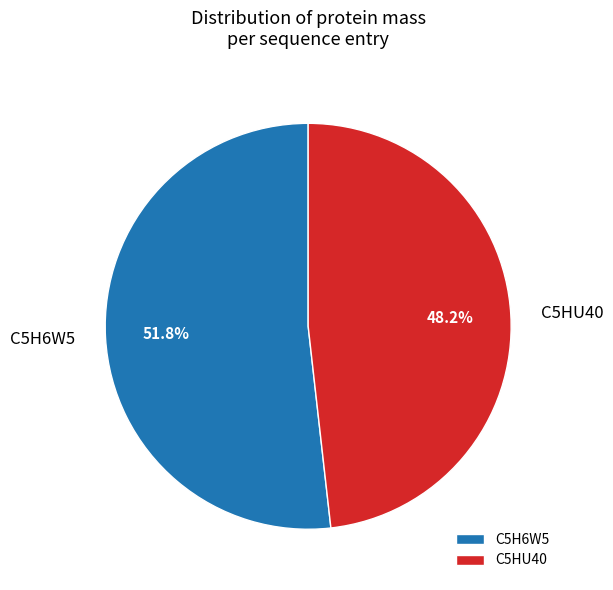

To the nearest percent, what is the average slice percentage?

50%